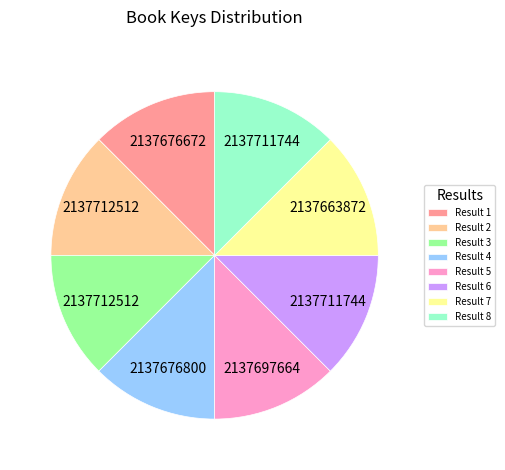

True or false: Result 6 accounts for 1% of the total.

False